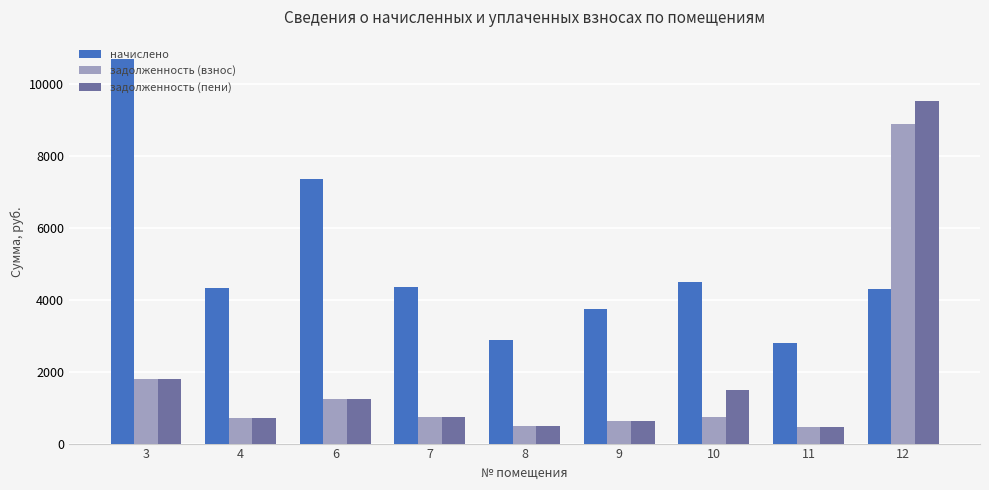

At which label is задолженность (взнос) closest to 4683?

3